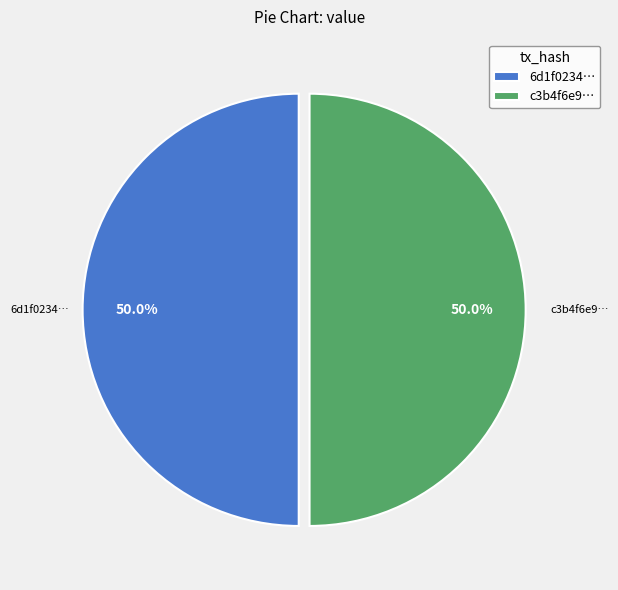

What is the ratio of the value at c3b4f6e9… to the value at 6d1f0234…?

1.0